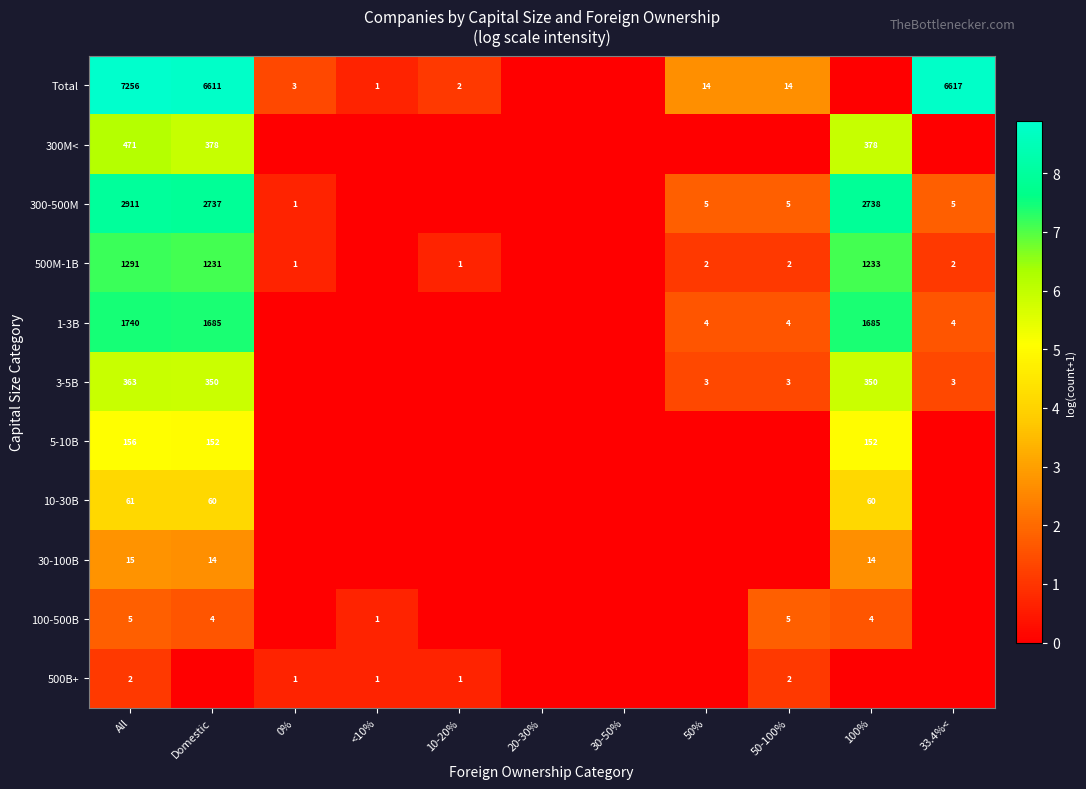

What is the sum of the 5-10B values at 100% and Domestic?

304